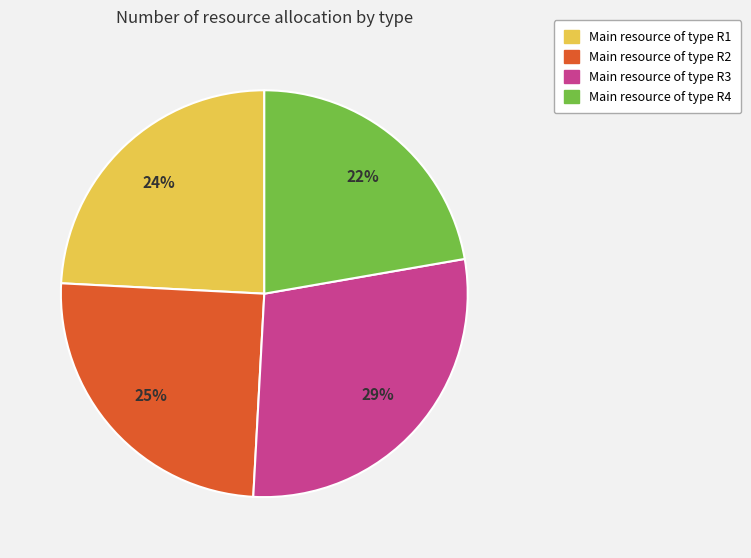

To the nearest percent, what is the average slice percentage?

25%